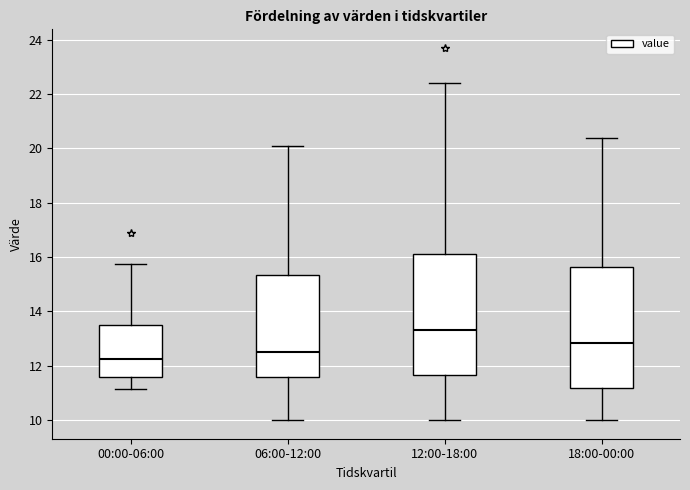

Which box has the lowest median line?

00:00-06:00